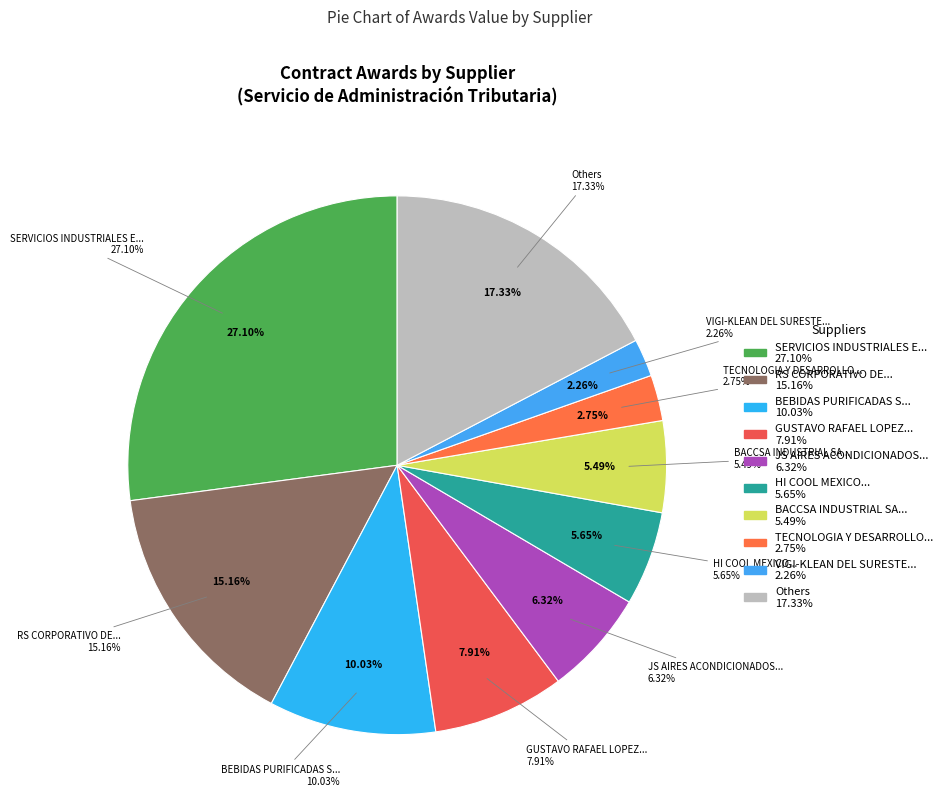

What is the largest slice in the pie chart?

SERVICIOS INDUSTRIALES E INSTITUCIONALES